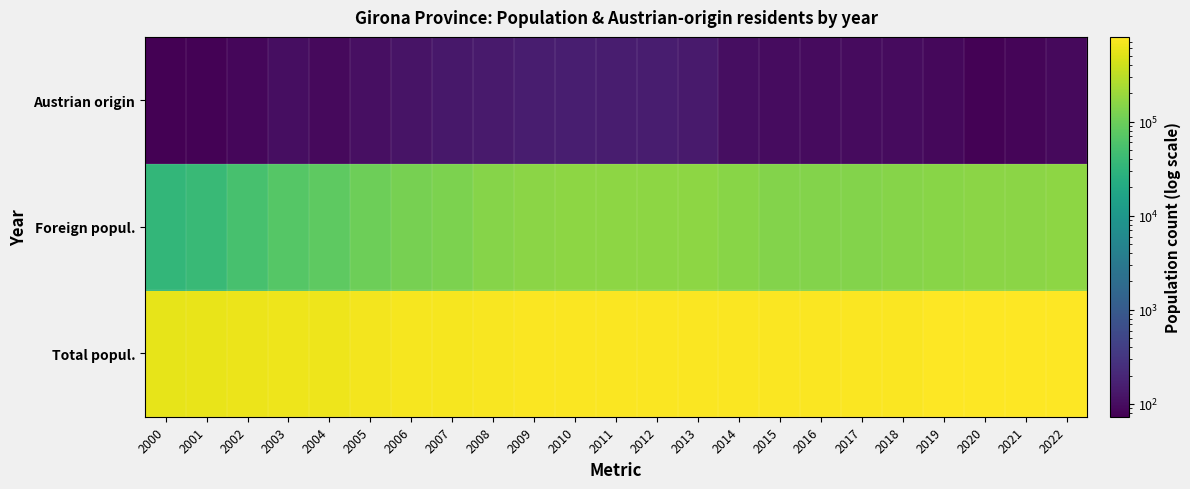

Reading left to right, list all the values displayed in this chart.

Total popul.: 2000=565599	2001=579650	2002=598112	2003=619692	2004=636198	2005=664506	2006=687331	2007=706185	2008=731864	2009=747782	2010=753046	2011=756810	2012=761627	2013=761632	2014=756156	2015=753054	2016=753576	2017=755716	2018=761947	2019=771044	2020=781788	2021=786596	2022=793478
Foreign popul.: 2000=34933	2001=40314	2002=53668	2003=69550	2004=79133	2005=100367	2006=116284	2007=129183	2008=149236	2009=160279	2010=162247	2011=161666	2012=163068	2013=161025	2014=150309	2015=143757	2016=141902	2017=140890	2018=144720	2019=152308	2020=160435	2021=160030	2022=162361
Austrian origin: 2000=73	2001=77	2002=87	2003=102	2004=94	2005=105	2006=119	2007=131	2008=142	2009=155	2010=157	2011=154	2012=152	2013=144	2014=104	2015=99	2016=97	2017=97	2018=96	2019=90	2020=78	2021=84	2022=93